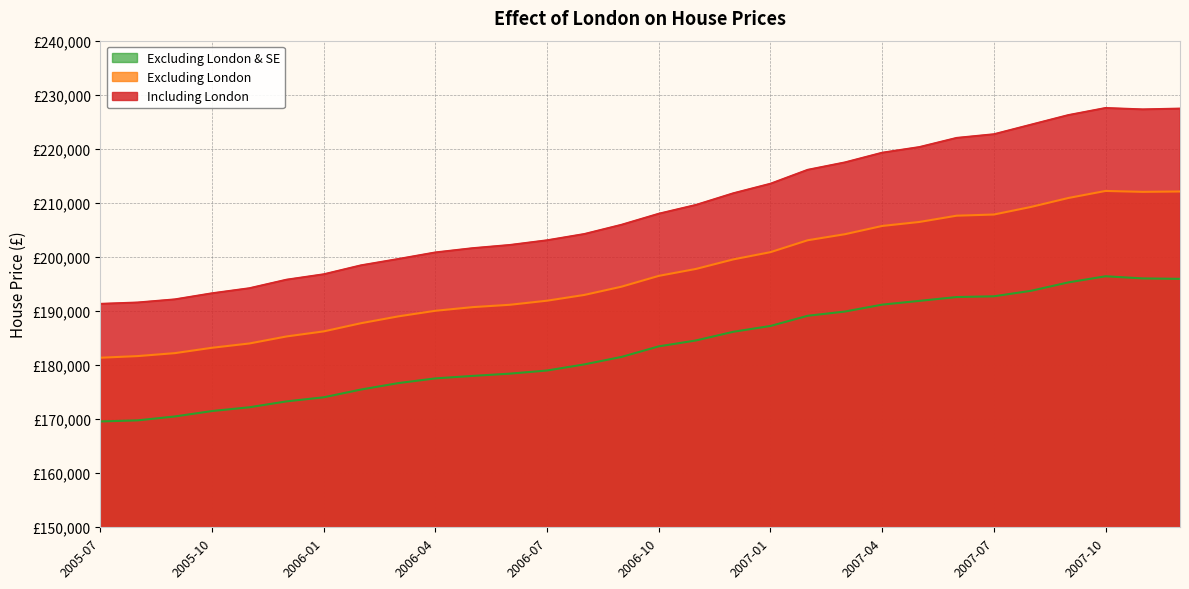

Is it true that Excluding London & SE equals 301267.8 at 2007-01?

False